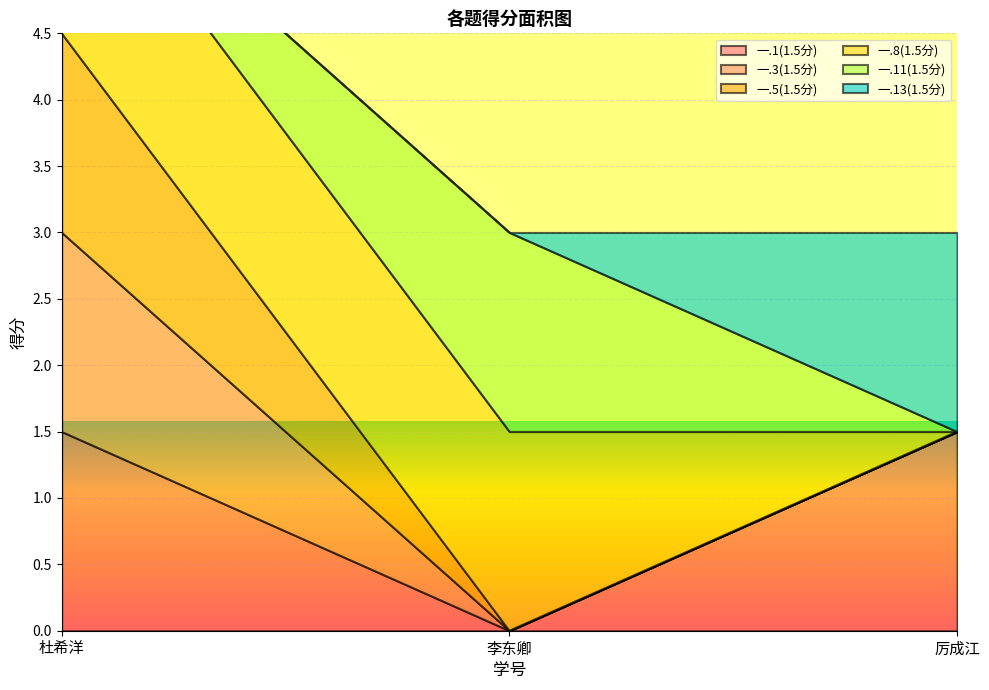

True or false: 一.3(1.5分) has a value of 0.5 at 杜希洋.

False